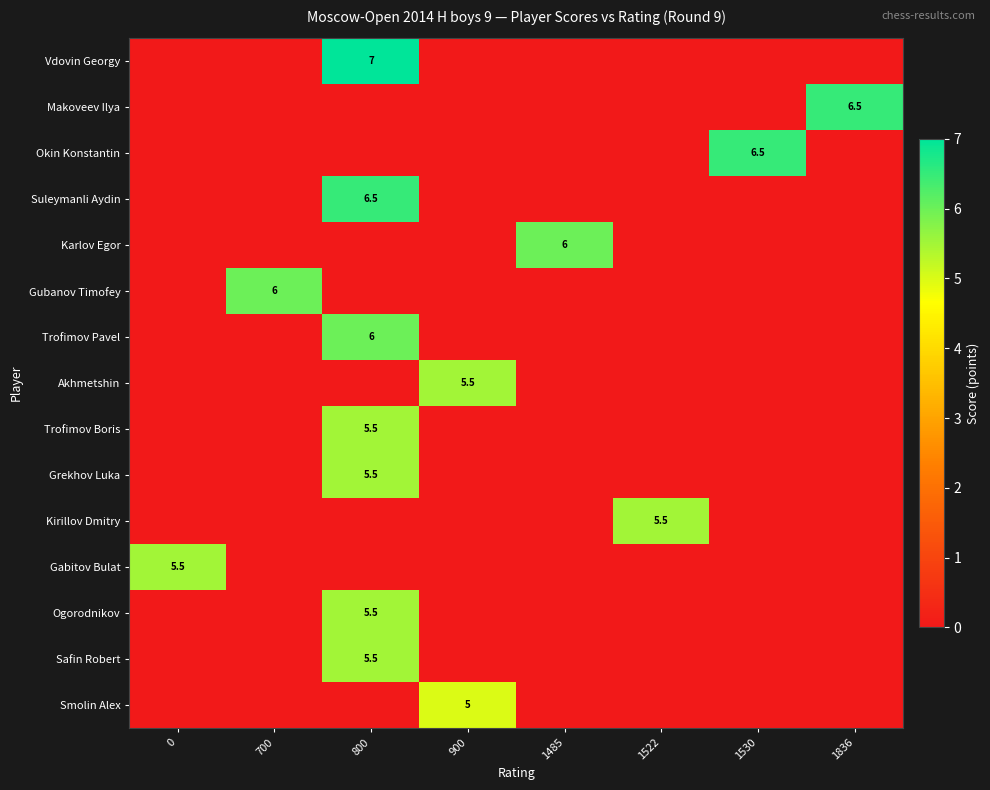

List the labels in order of Ogorodnikov value, smallest first.

0, 700, 900, 1485, 1522, 1530, 1836, 800